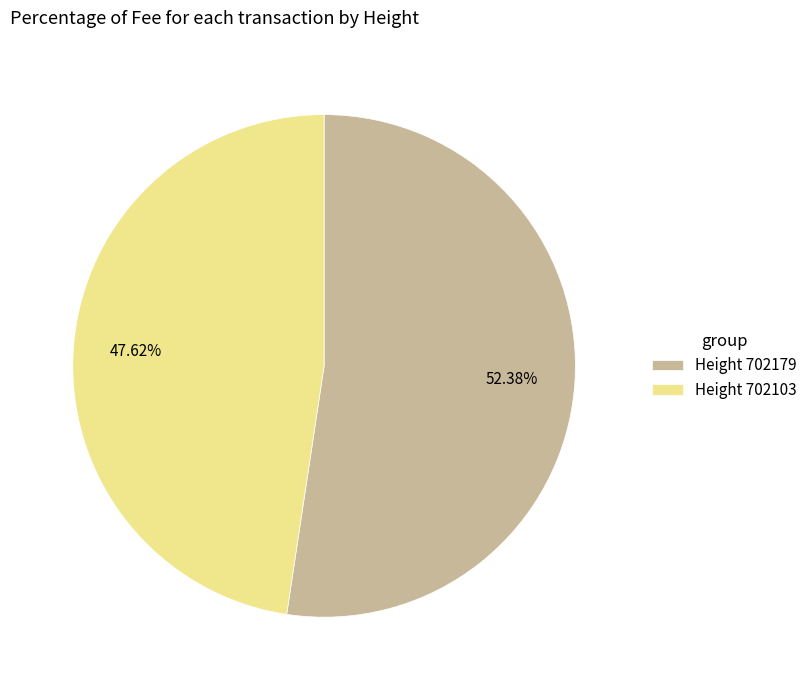

Combined, do Height 702103 and Height 702179 account for over 50%?

Yes